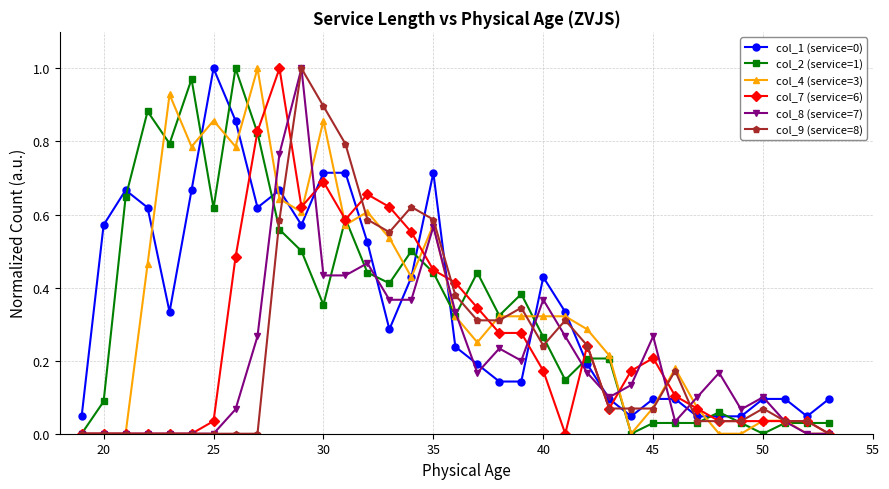

True or false: col_1 (service=0) has more than 2 interior local peaks.

True